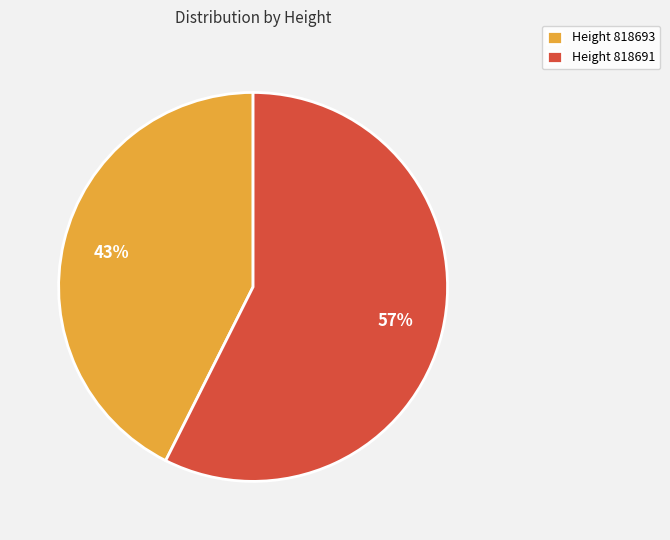

Is there a majority slice in this chart?

Yes